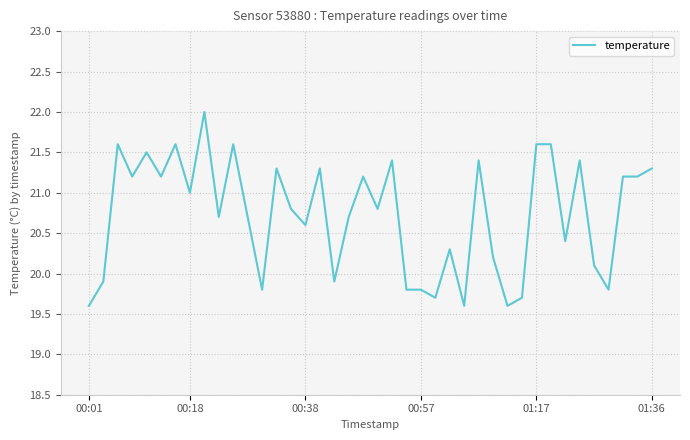

What is the maximum value shown in the chart?

22.0